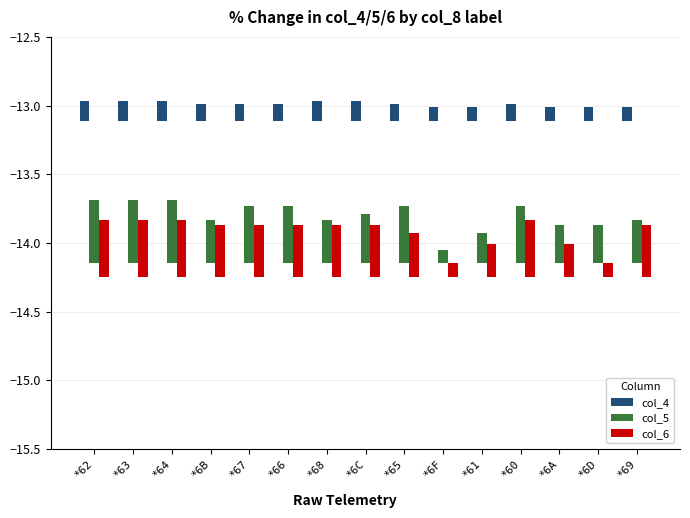

What position from the right is *6F?

6